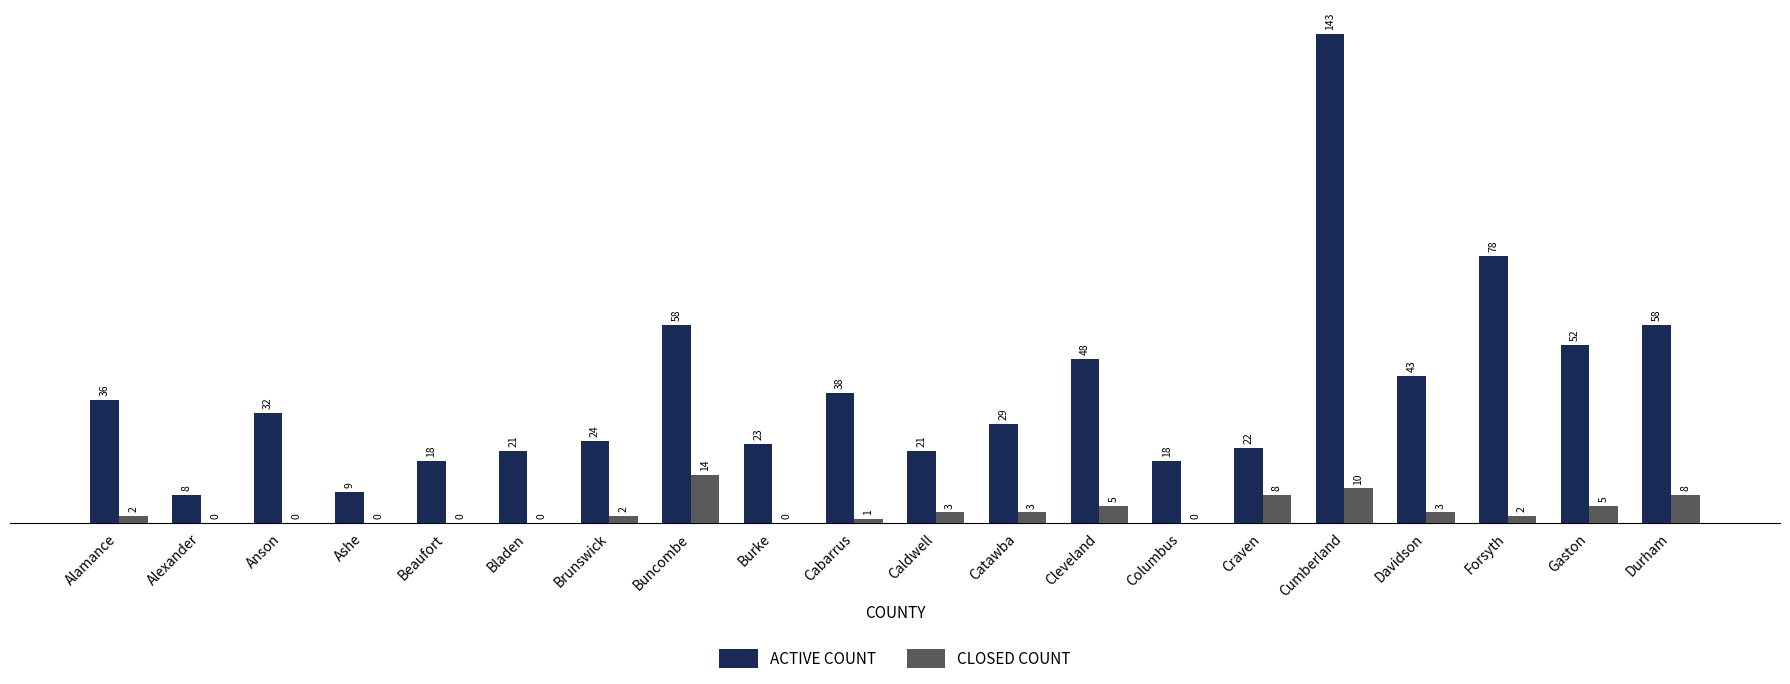

Where is ACTIVE COUNT nearest to the value 75?

Forsyth